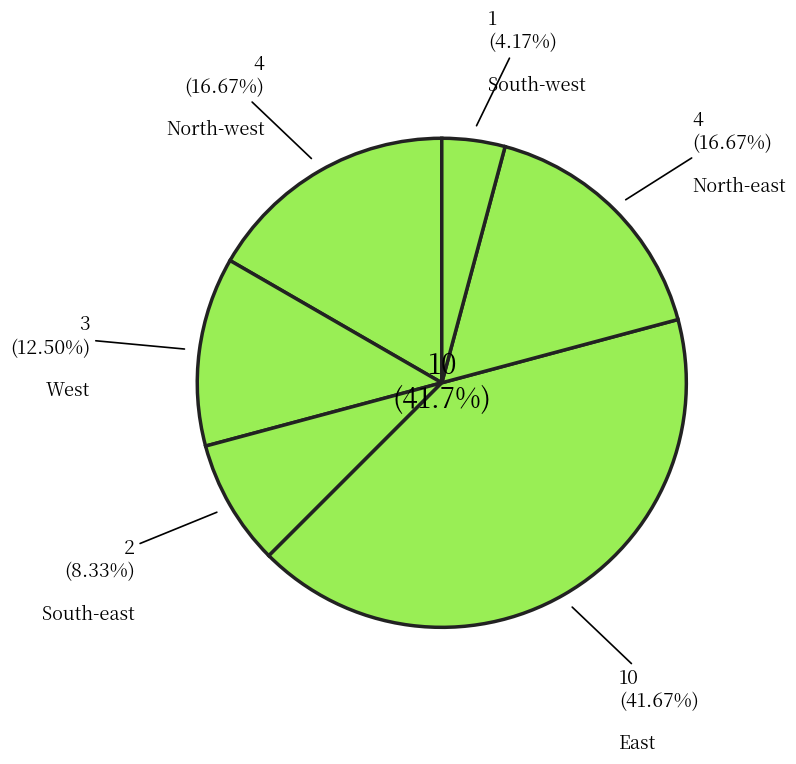

What is the change in value from North-west to West?

-1